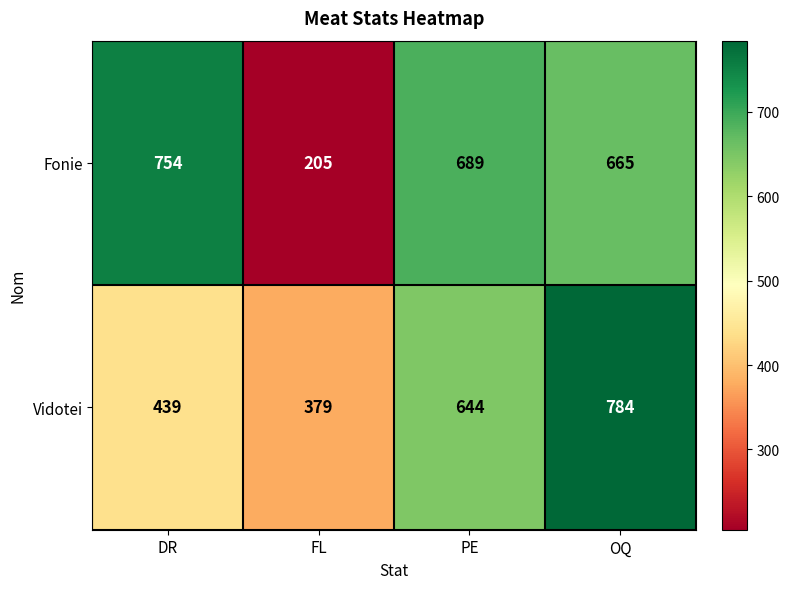

The Vidotei series shows 784 at OQ. True or false?

True